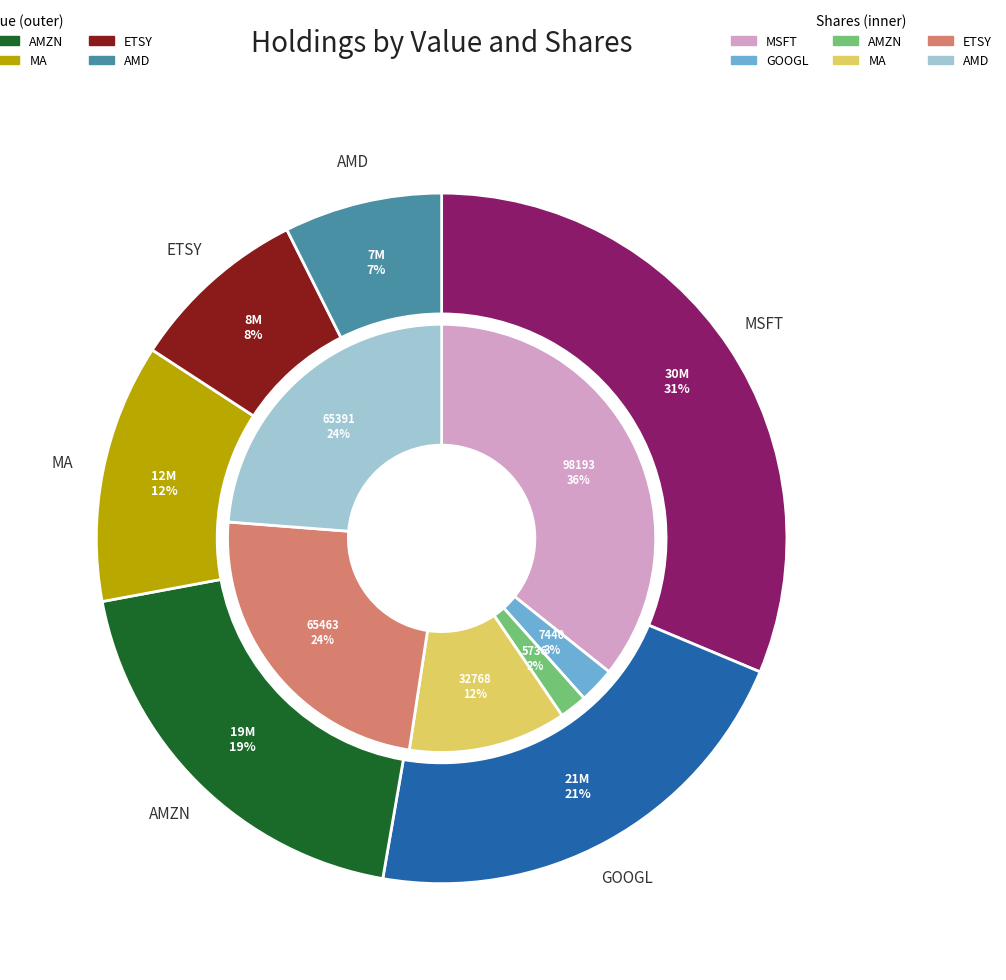

How many slices are in this pie chart?

6